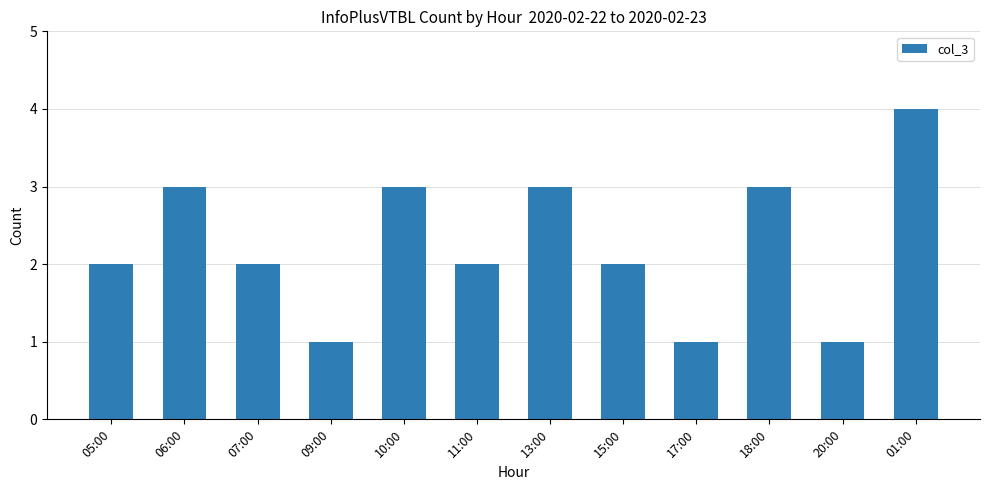

Read the value at 15:00.

2